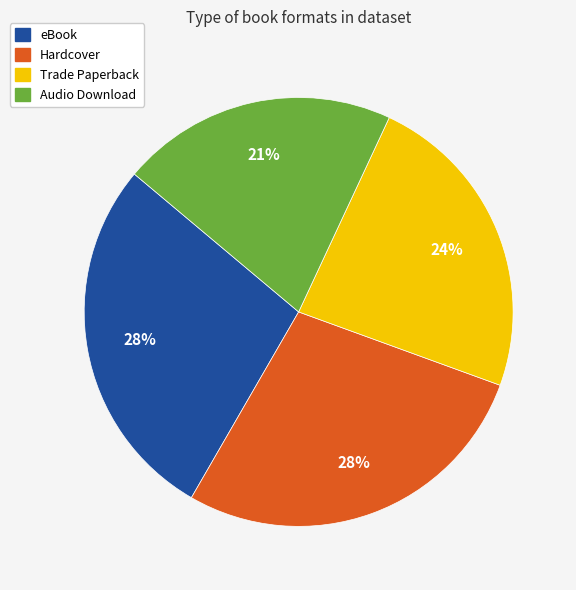

To the nearest percent, what is the difference between the Hardcover and Trade Paperback slice percentages?

4%